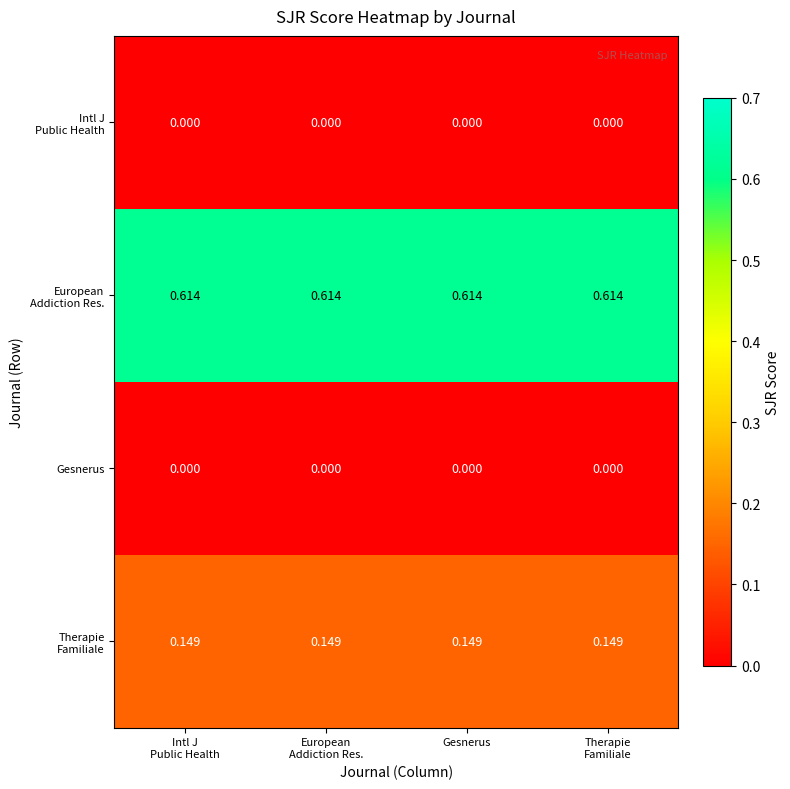

Rank the series by their maximum value, from lowest to highest.

Intl J Public Health, Gesnerus, Therapie Familiale, European Addiction Res.